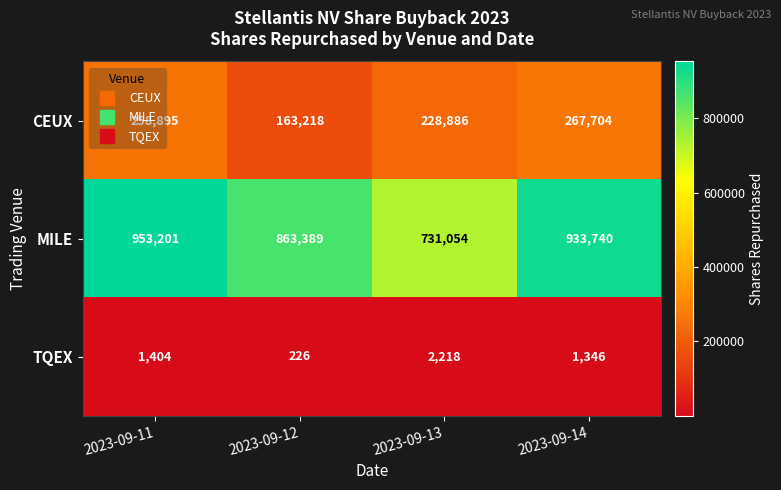

Which series has the largest range (max minus min)?

MILE